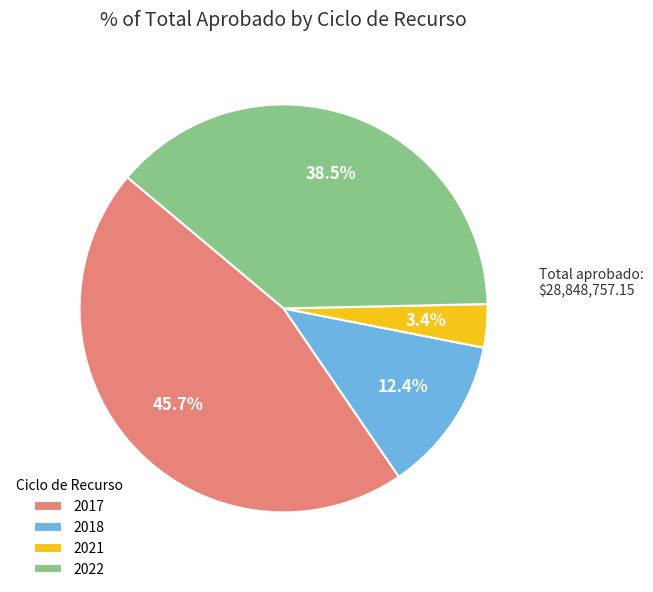

What is the smallest slice in the pie chart?

2021